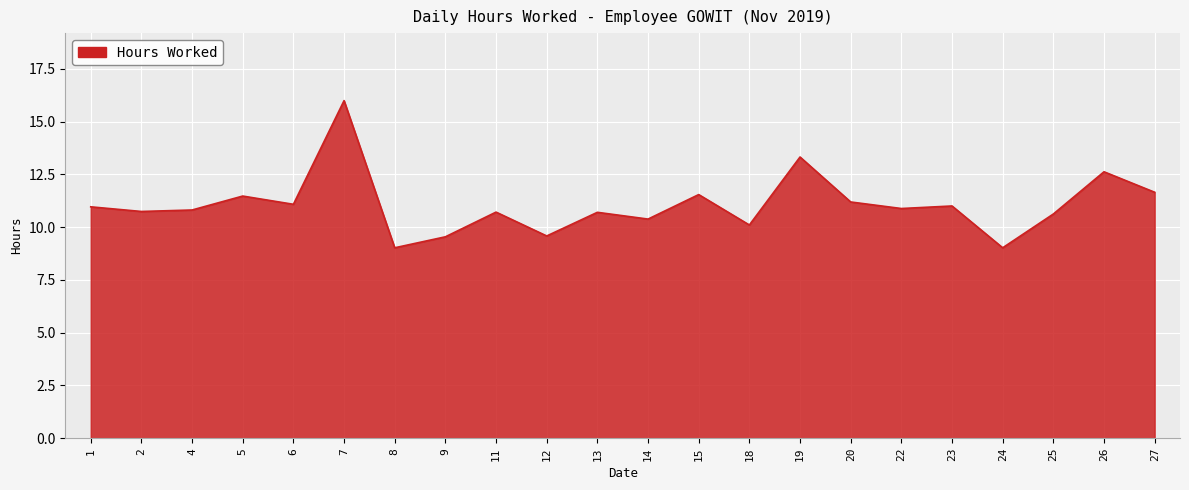

What is the difference between the second highest and minimum values?

4.3